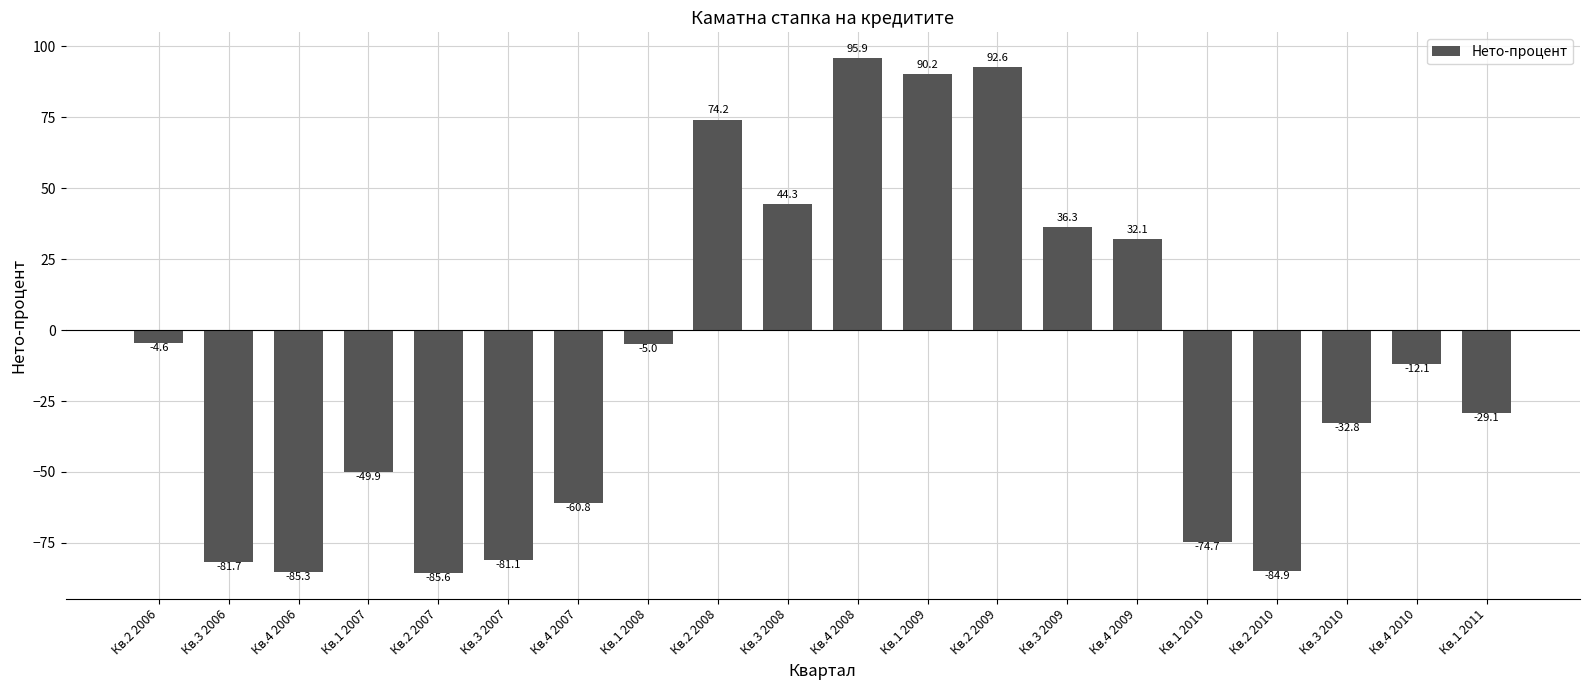

What is the label of the 8th bar from the right?

Кв.2 2009